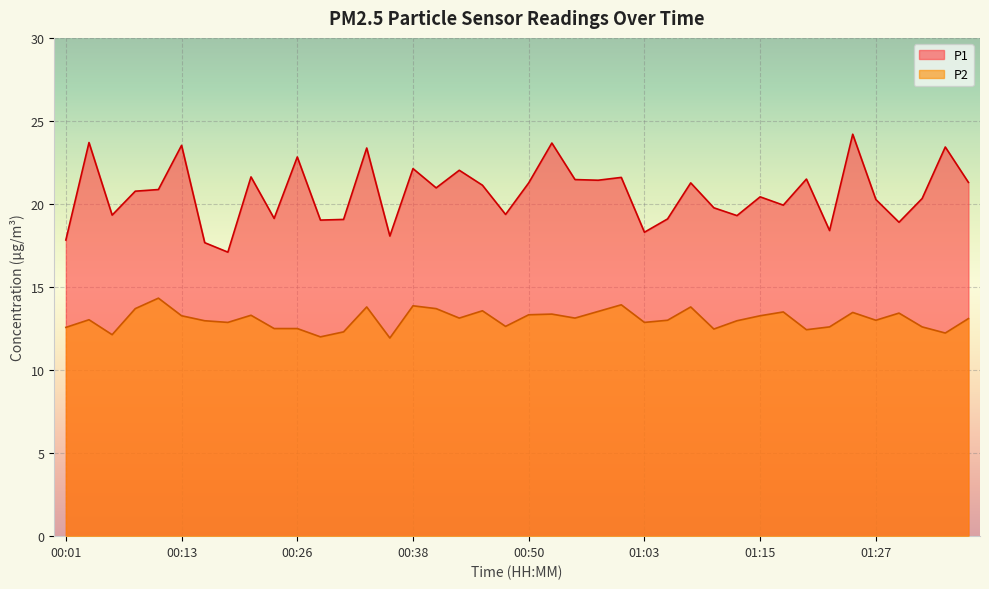

Which series changed the most between 01:03 and 01:22?

P2